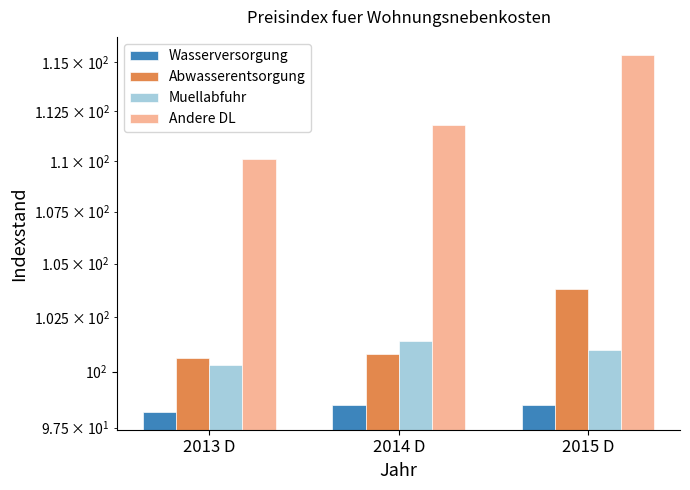

At 2014 D, list the series in order from smallest to largest.

Wasserversorgung, Abwasserentsorgung, Muellabfuhr, Andere DL